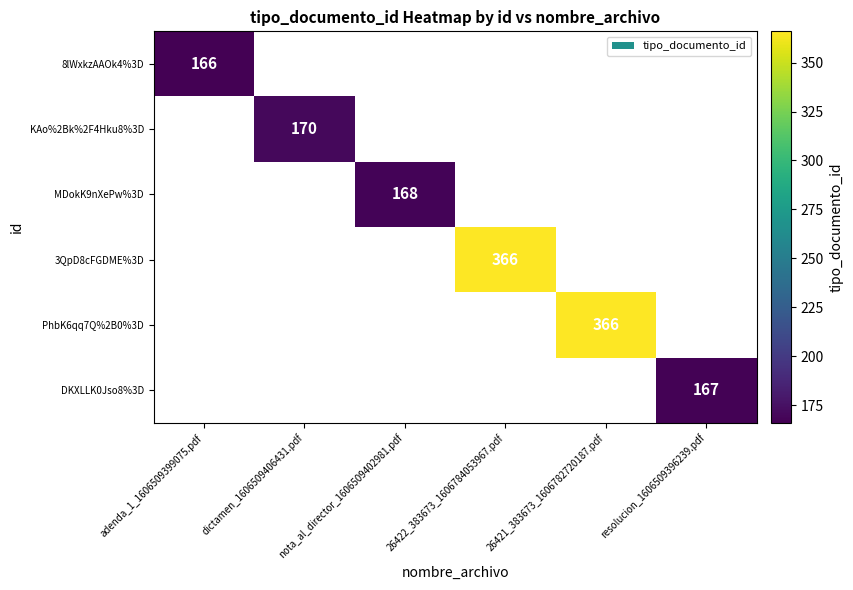

True or false: 3QpD8cFGDME%3D has a value of 130 at 26422_383673_1606784053967.pdf.

False